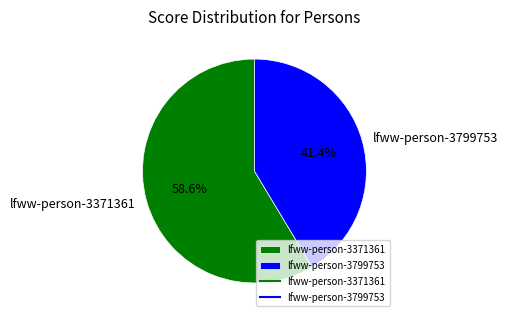

What is the largest slice in the pie chart?

lfww-person-3371361